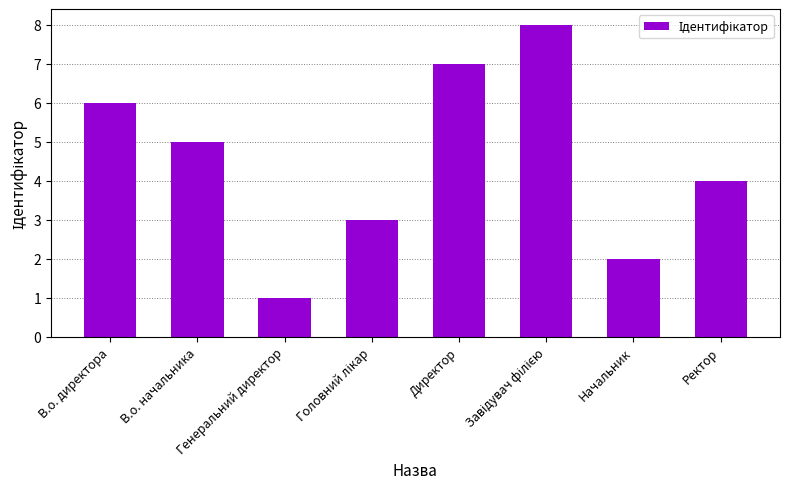

What position from the left is В.о. начальника?

2